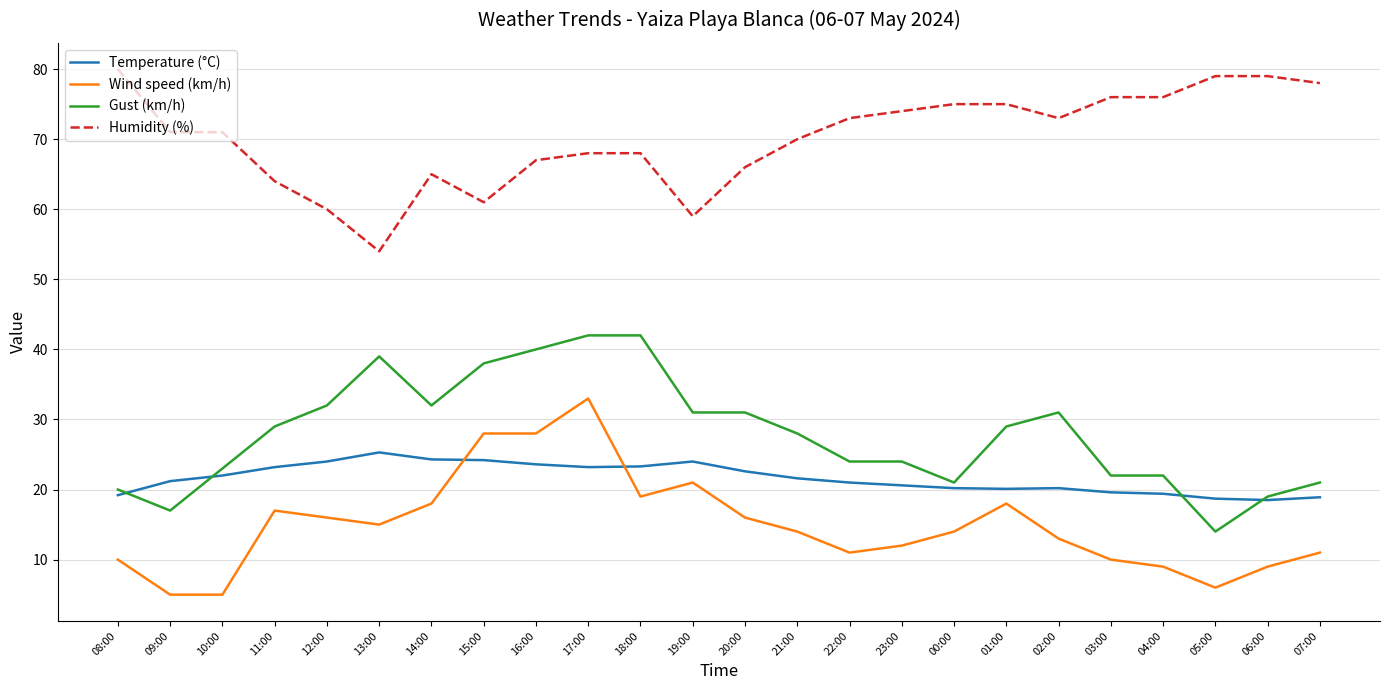

Which category has the highest value in the Humidity (%) series?

08:00